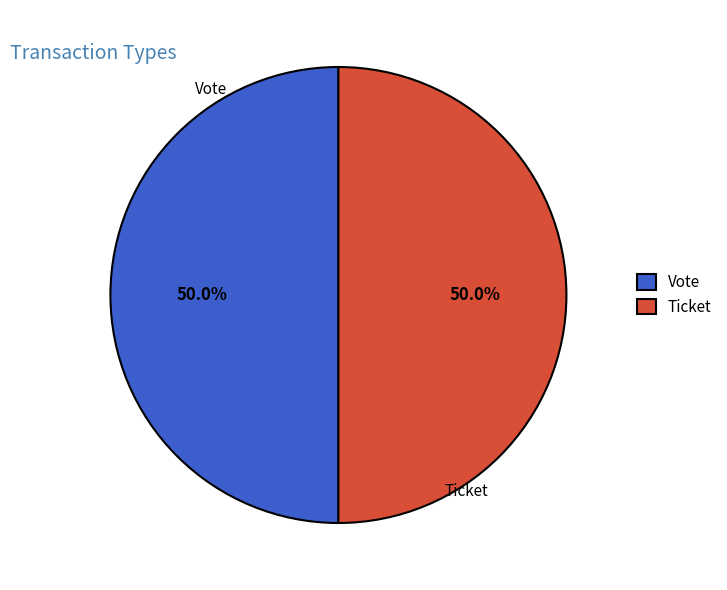

Combined, what portion of the pie is Ticket and Vote?

100.0%